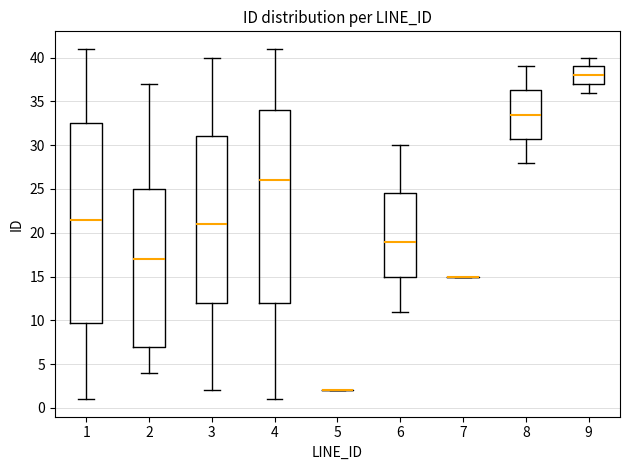

Comparing the boxes themselves (not the whiskers), which one is the tallest?

1